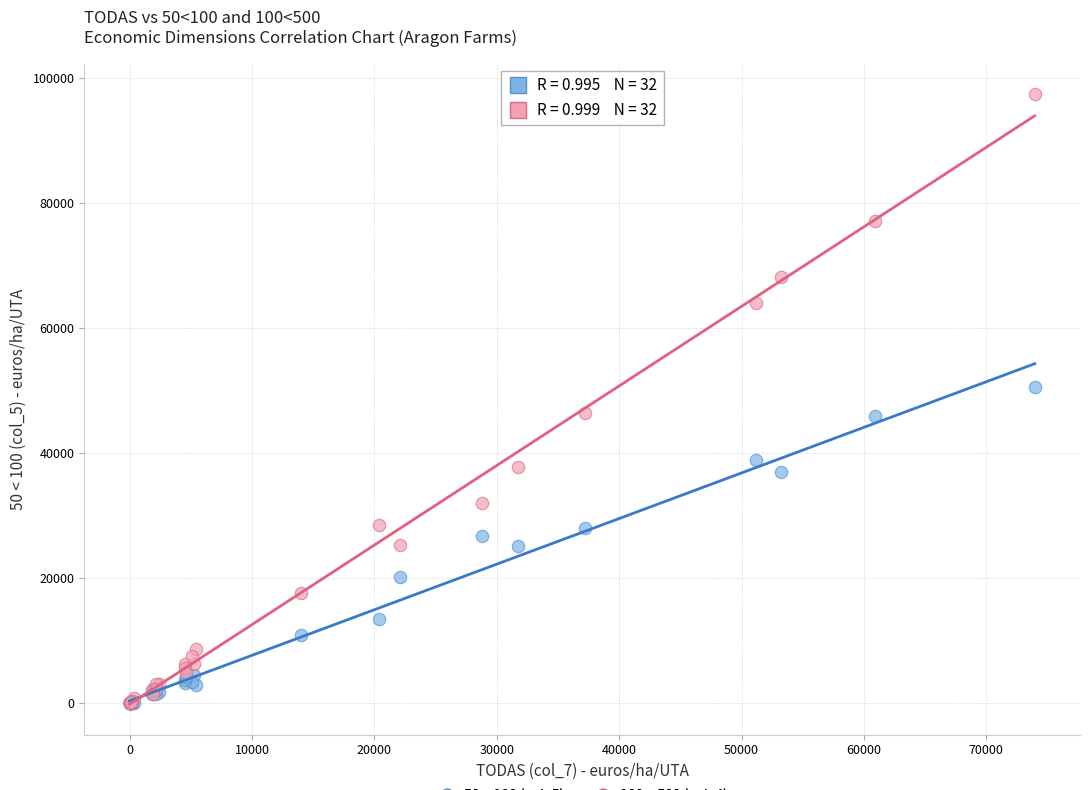

What are all the series names shown in the legend?

50 < 100 (col_5), 100 < 500 (col_4)